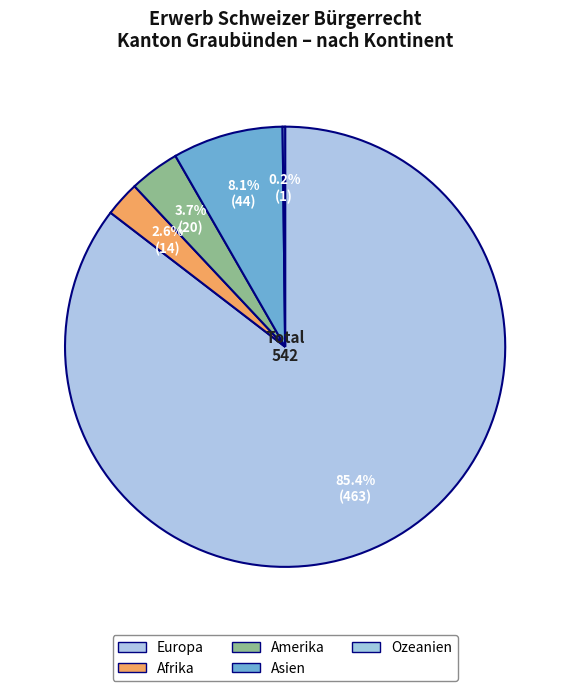

Is there any slice that represents more than half of the pie?

Yes